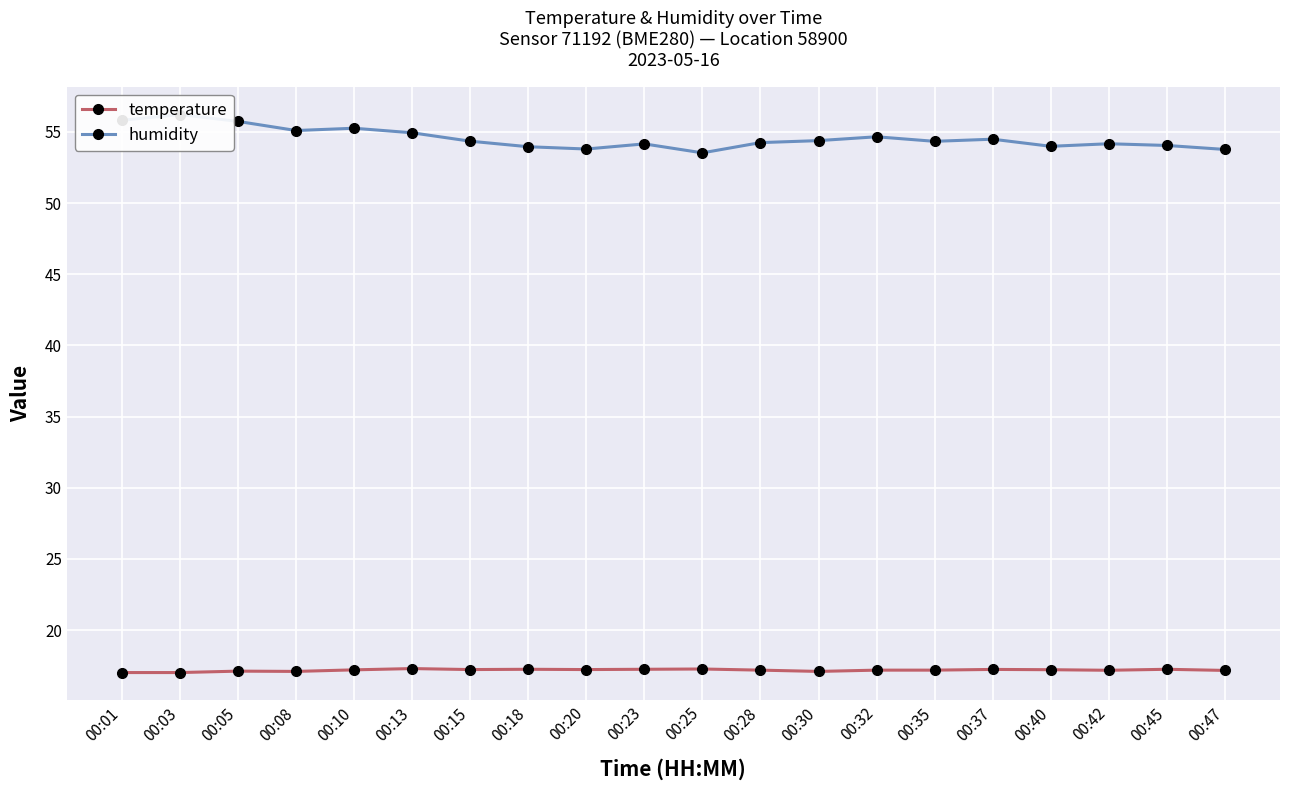

What is the value of the humidity point at the 1st from the left?

55.8